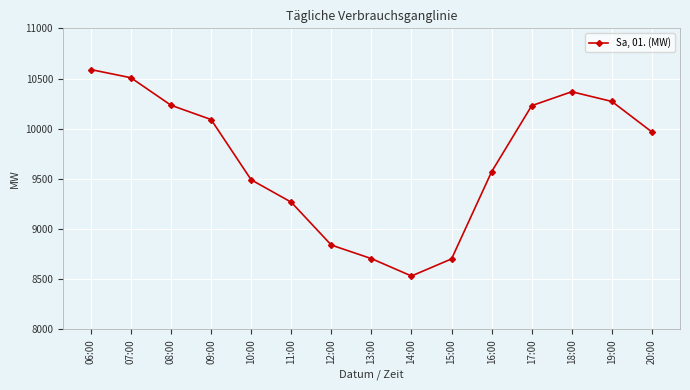

True or false: there are more than 2 points higher than both neighbors.

False